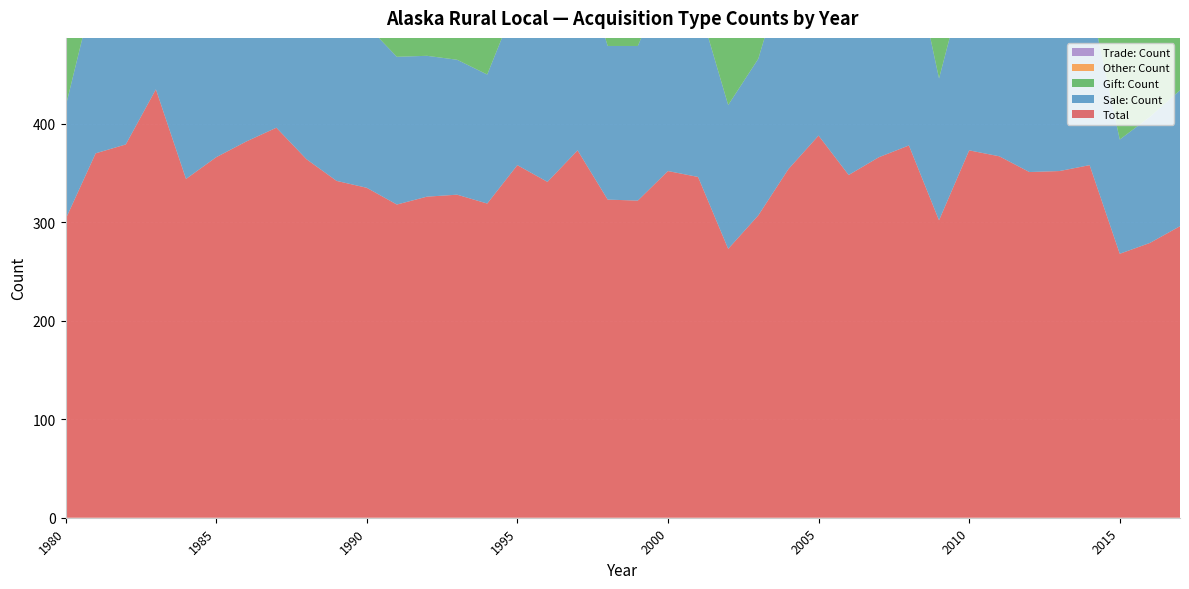

Reading right to left, extract all data points from this chart.

Total: 296	279	268	358	352	351	367	373	302	378	366	348	388	354	307	273	346	352	322	323	373	341	358	319	328	326	318	335	342	364	396	382	366	344	435	379	370	303
Sale: Count: 138	128	116	169	181	178	185	190	144	211	193	184	197	215	159	146	177	199	157	156	207	155	168	131	137	143	150	165	150	194	225	205	181	143	182	181	172	114
Gift: Count: 127	109	120	143	139	134	153	152	132	143	130	127	149	114	113	93	118	111	120	126	114	134	139	124	125	124	109	109	108	127	126	136	147	159	222	190	183	176
Other: Count: 27	39	25	41	29	33	26	30	21	21	36	34	38	22	35	27	42	37	37	34	45	48	47	60	60	57	56	57	78	41	39	34	32	34	15	2	11	6
Trade: Count: 4	3	7	5	3	6	3	1	5	3	7	3	4	3	0	7	9	5	8	7	7	4	4	4	6	2	3	4	6	2	6	7	6	8	16	6	4	7